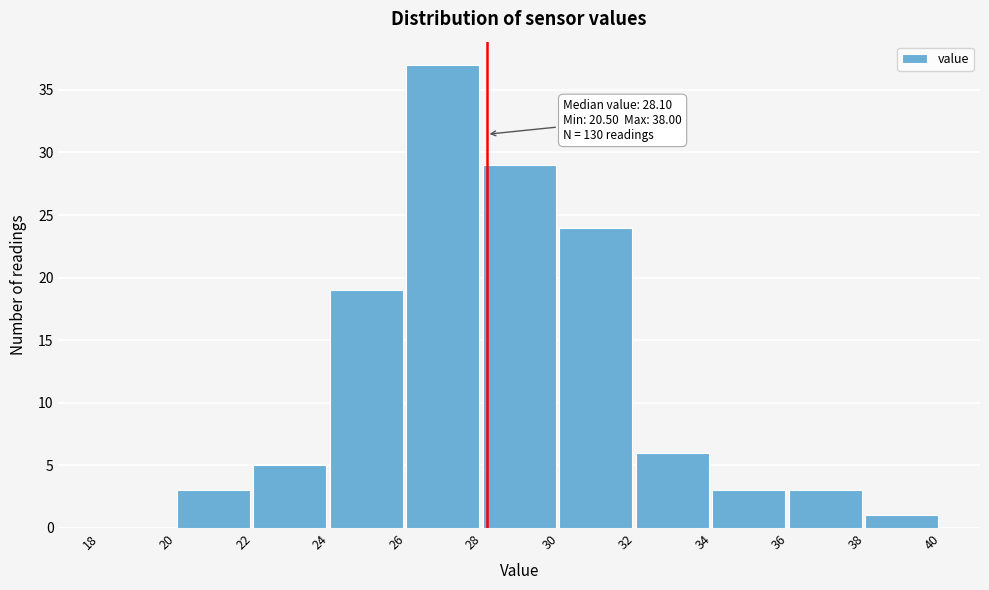

Over which range of the x-axis is the bar tallest?

26 to 28